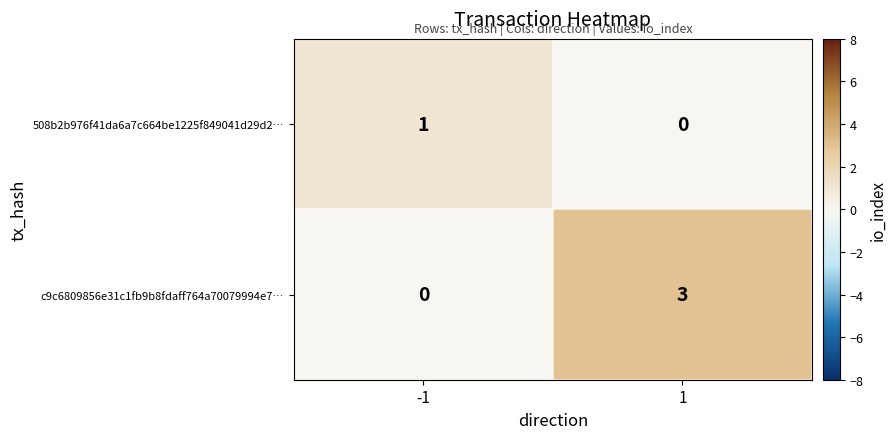

List the series in order of their overall mean, lowest first.

508b2b976f41da6a7c664be1225f849041d29d2…, c9c6809856e31c1fb9b8fdaff764a70079994e7…